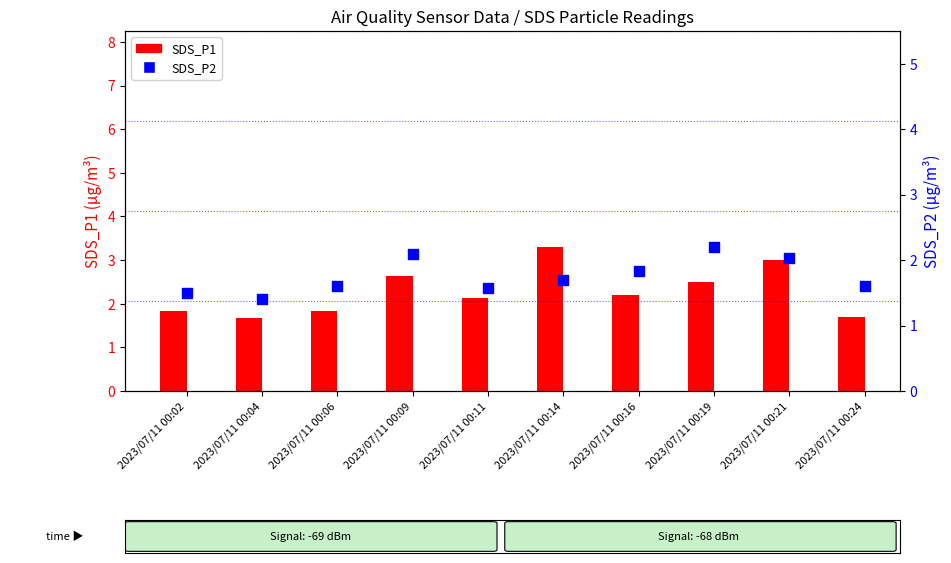

Which series has the largest Y range (max minus min)?

SDS_P1